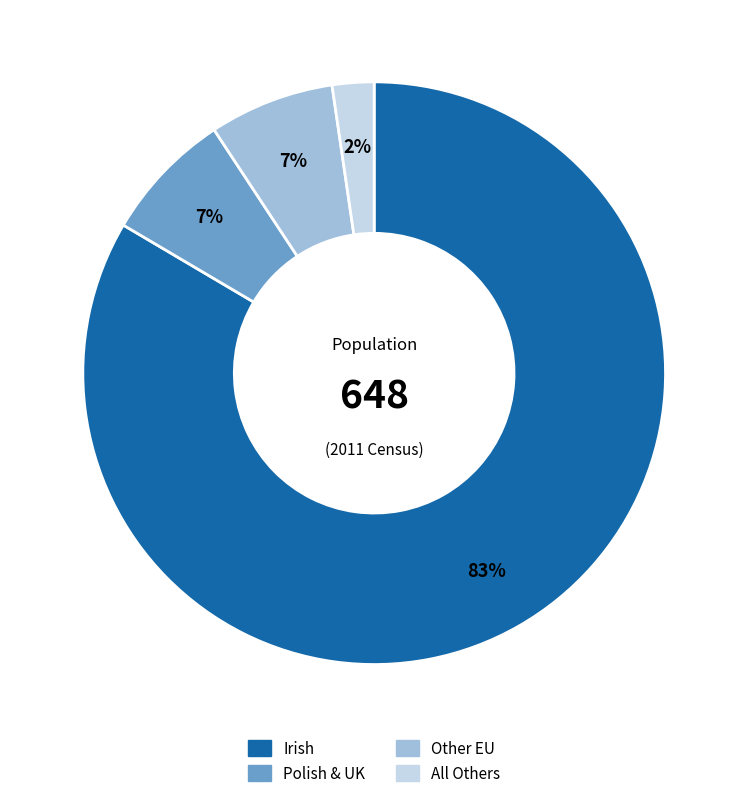

How many segments does this pie chart have?

4